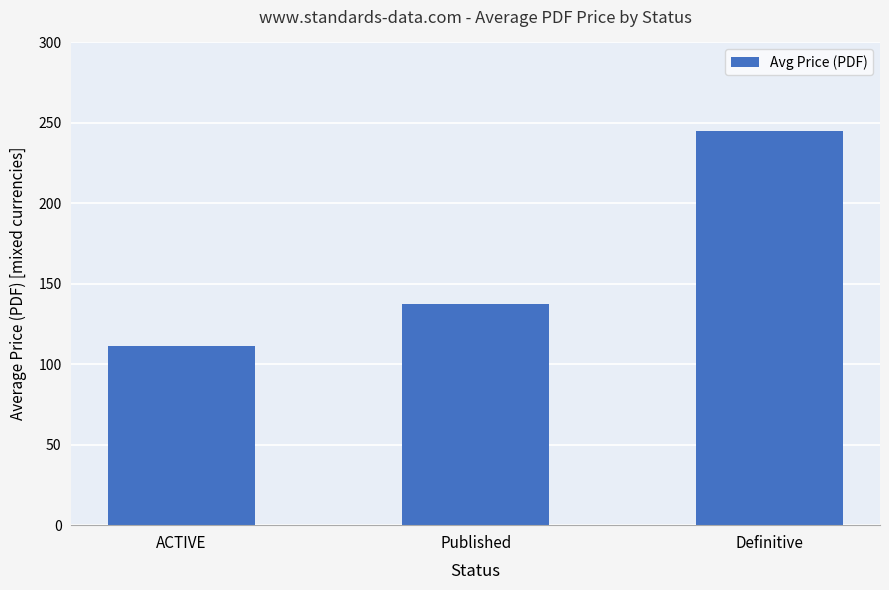

What position from the left is ACTIVE?

1